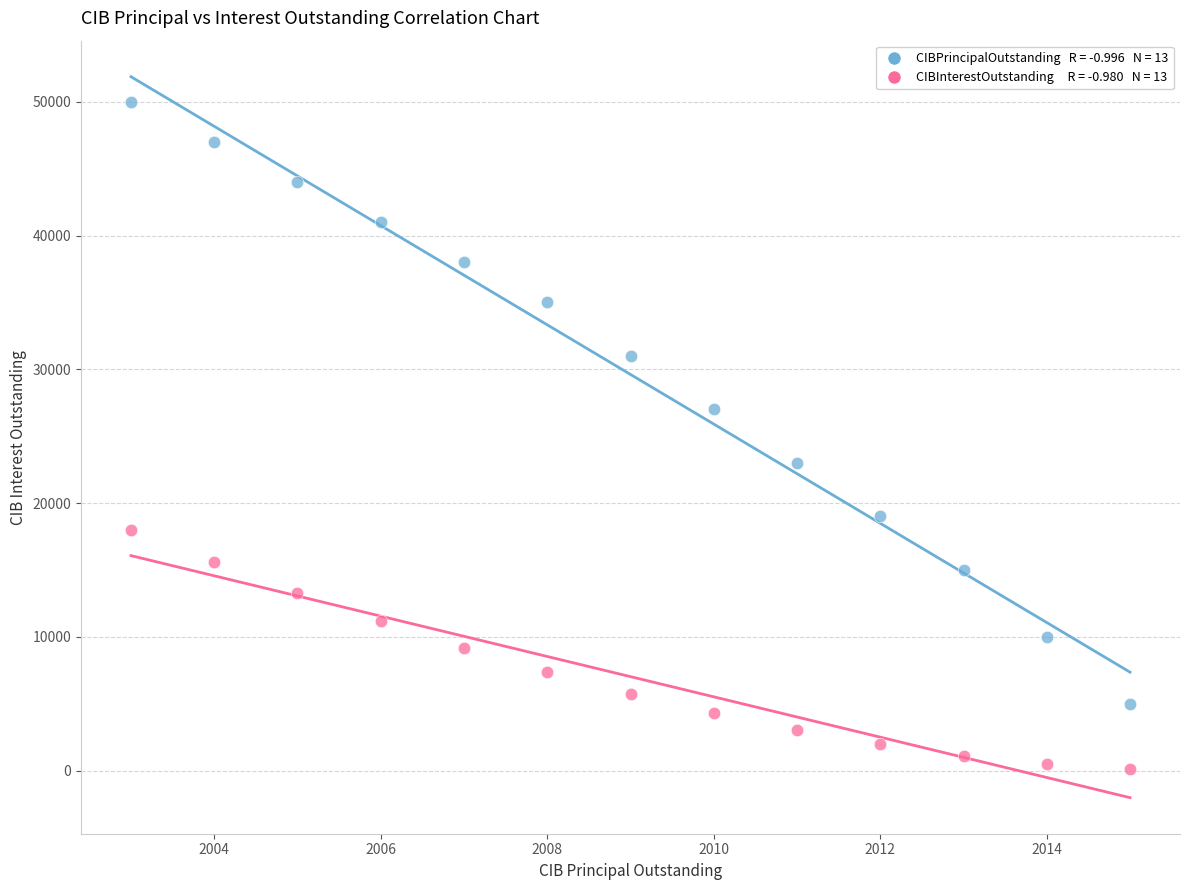

Across all data points, what is the range of X values (max minus min)?

12